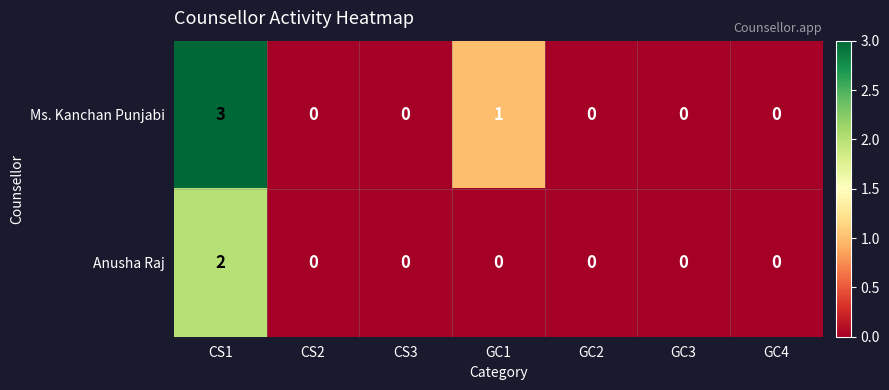

Which series has the largest range (max minus min)?

Ms. Kanchan Punjabi